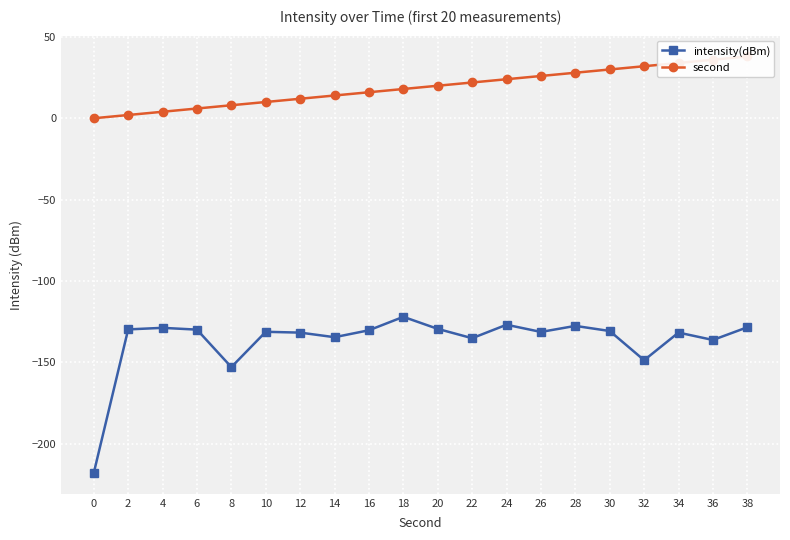

Which has a higher value, 20 or 18?

18